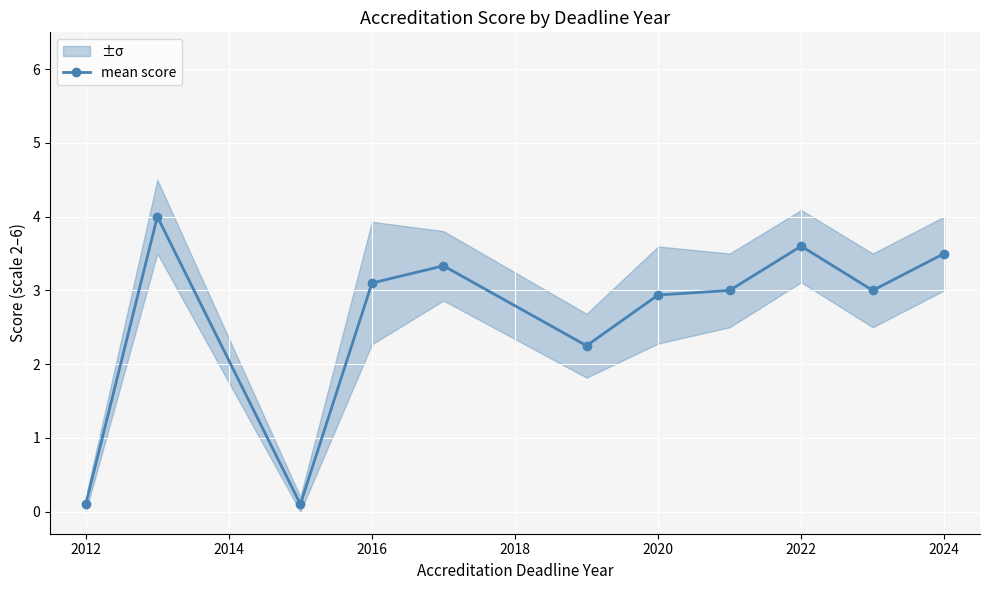

What is the maximum value for mean score?

4.0